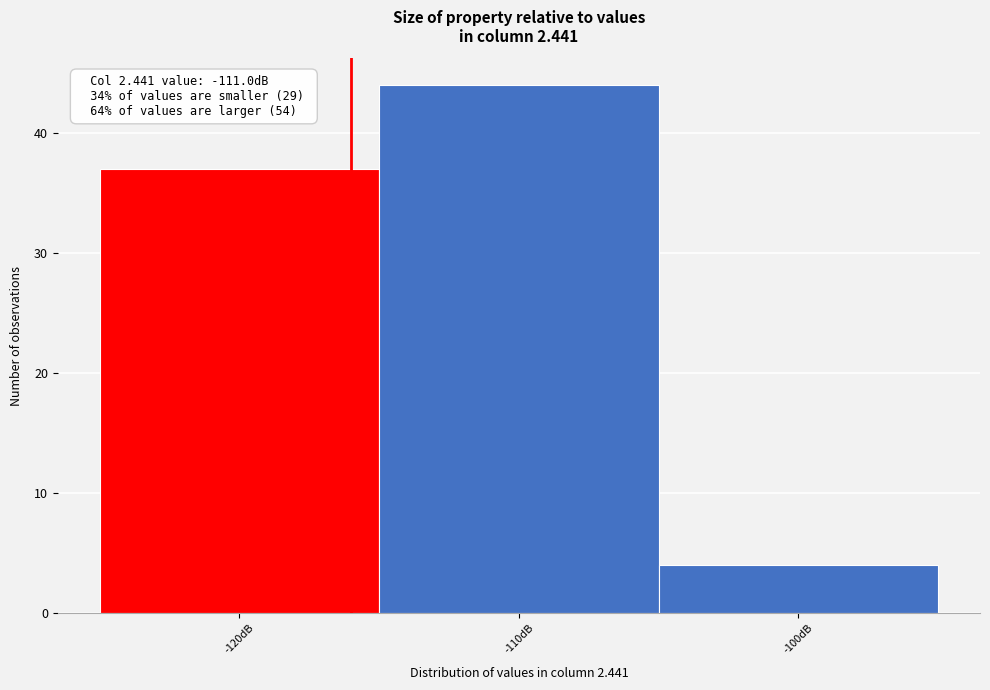

Reading right to left, extract all data points from this chart.

-100dB=4	-110dB=44	-120dB=37